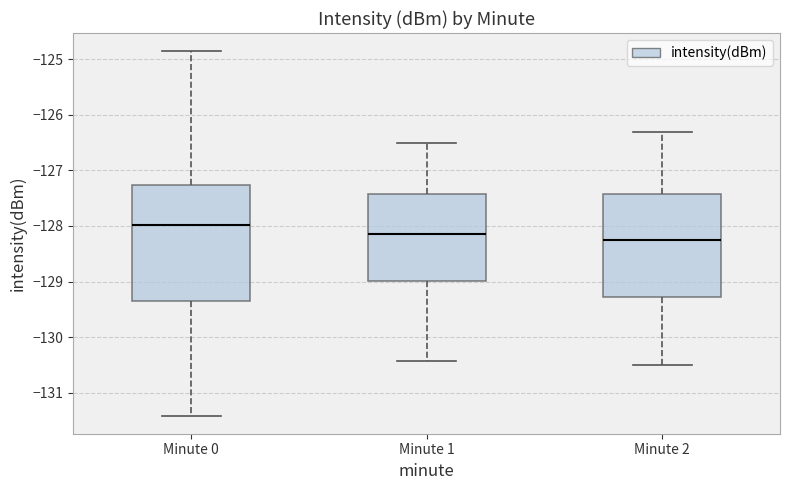

Reading left to right, read every box against the y-axis: the position of its median line, the range the box covers, and the ends of its whiskers. The values are not printed on the chart, so give them approximately, as read against the axis.

Minute 0: median -128.0, box -129.3 to -127.3, whiskers -131.4 to -124.9
Minute 1: median -128.1, box -129.0 to -127.4, whiskers -130.4 to -126.5
Minute 2: median -128.2, box -129.3 to -127.4, whiskers -130.5 to -126.3